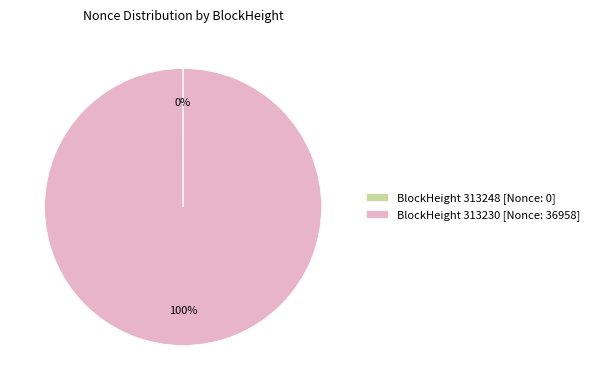

Which slice represents more than half of the pie?

BlockHeight 313230 [Nonce: 36958]